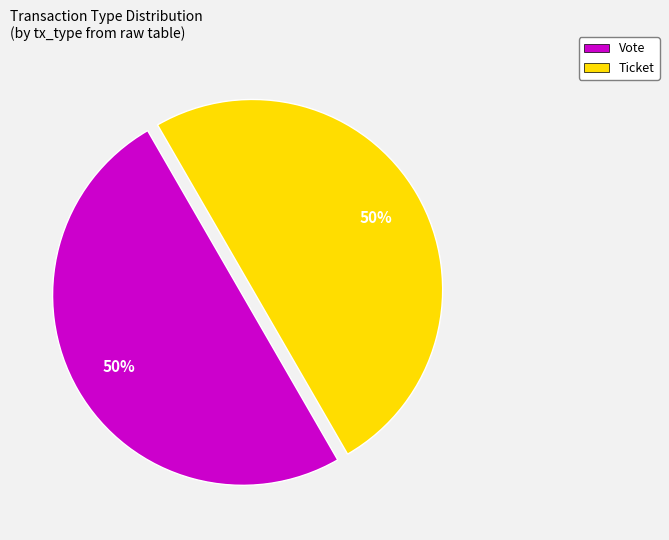

To the nearest percent, what percentage of the pie is Vote?

50%